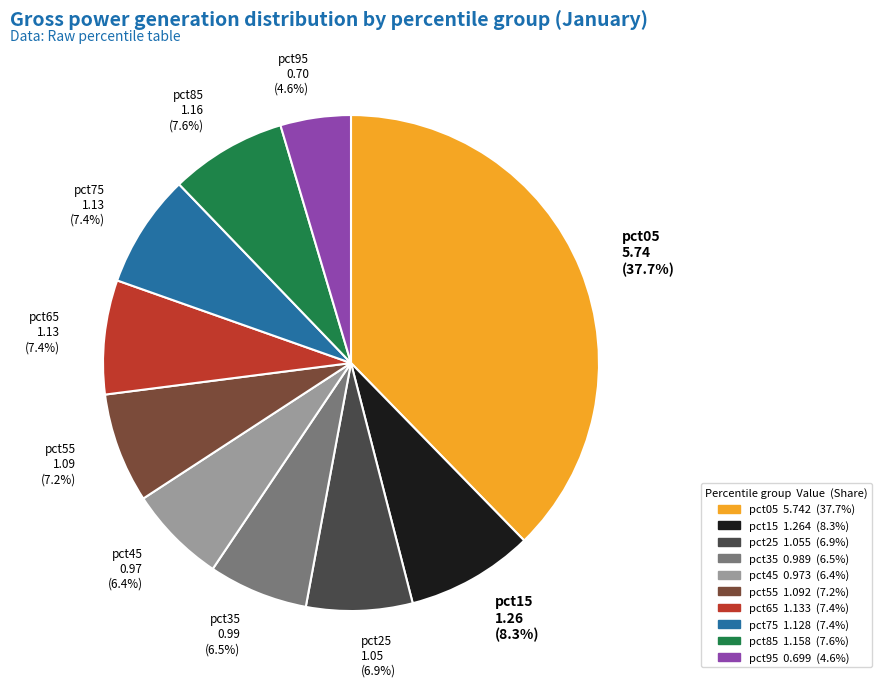

Which slice is the largest?

pct05